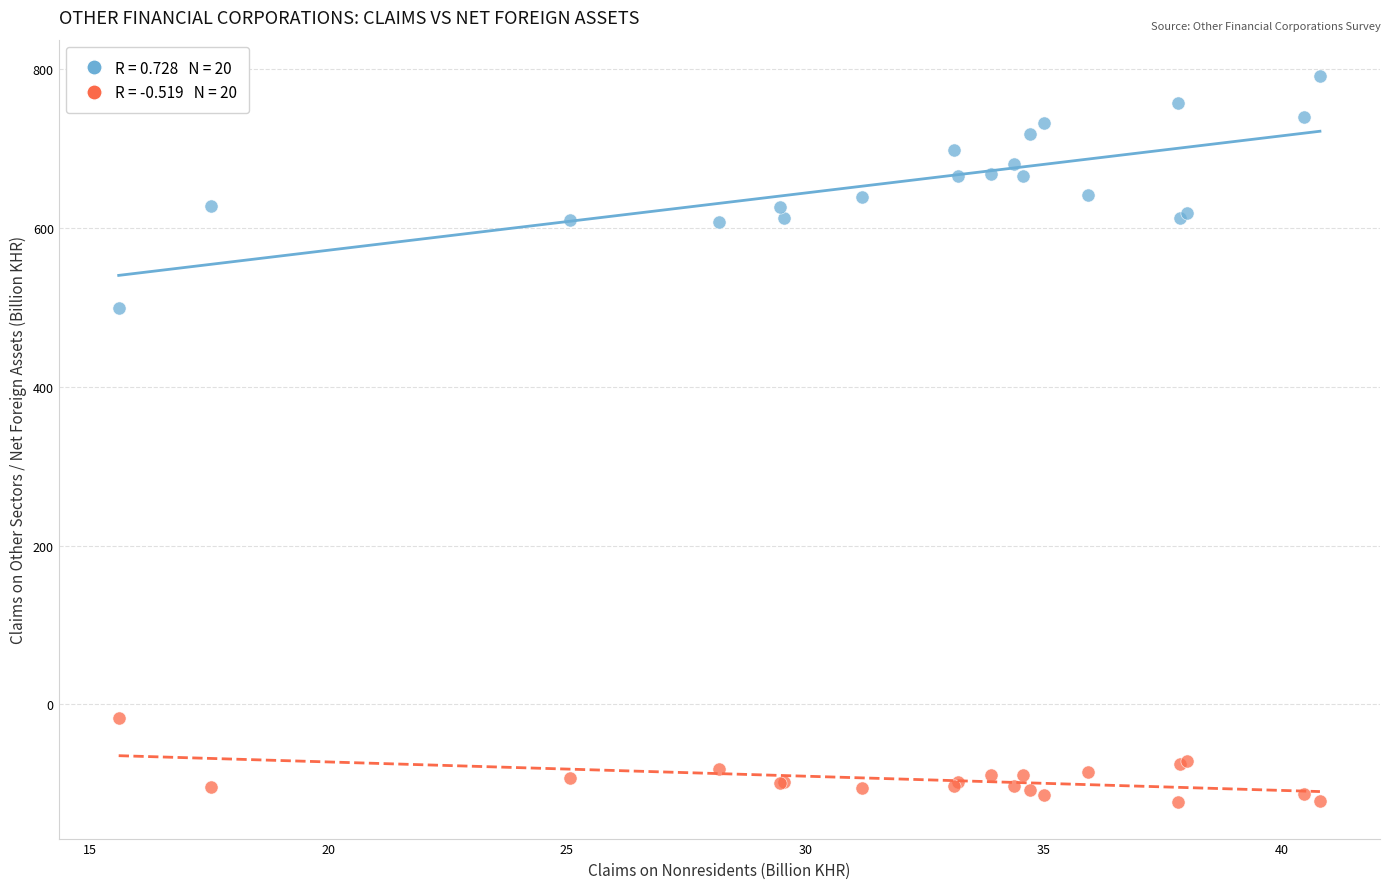

Across all series, what Y value is closest to 334?

499.6